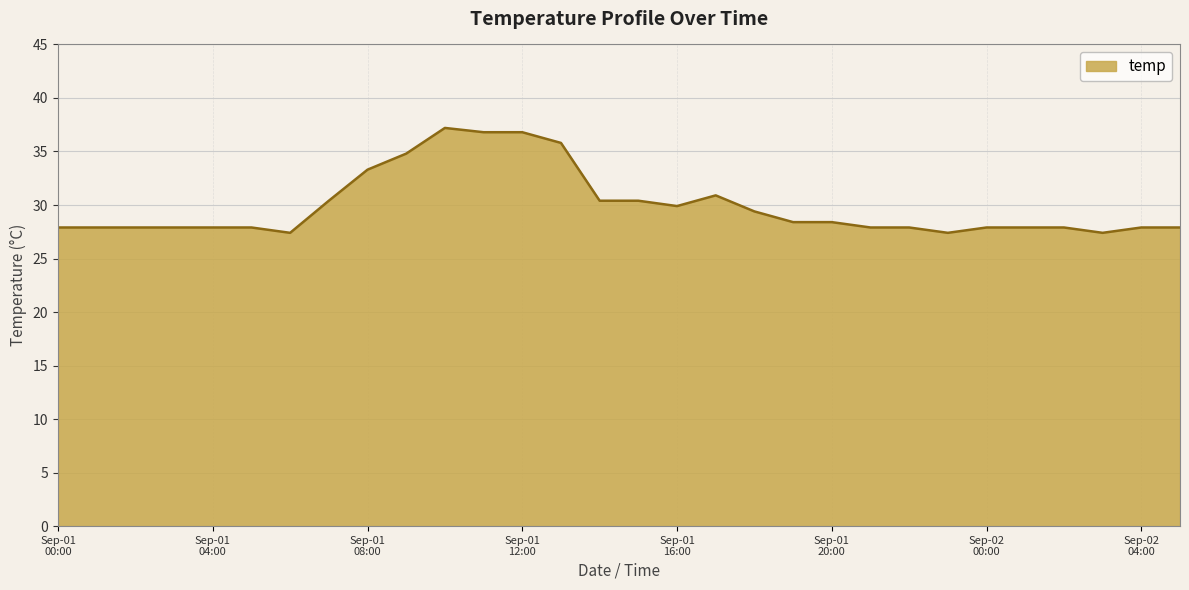

What is the sum of all values?

897.8